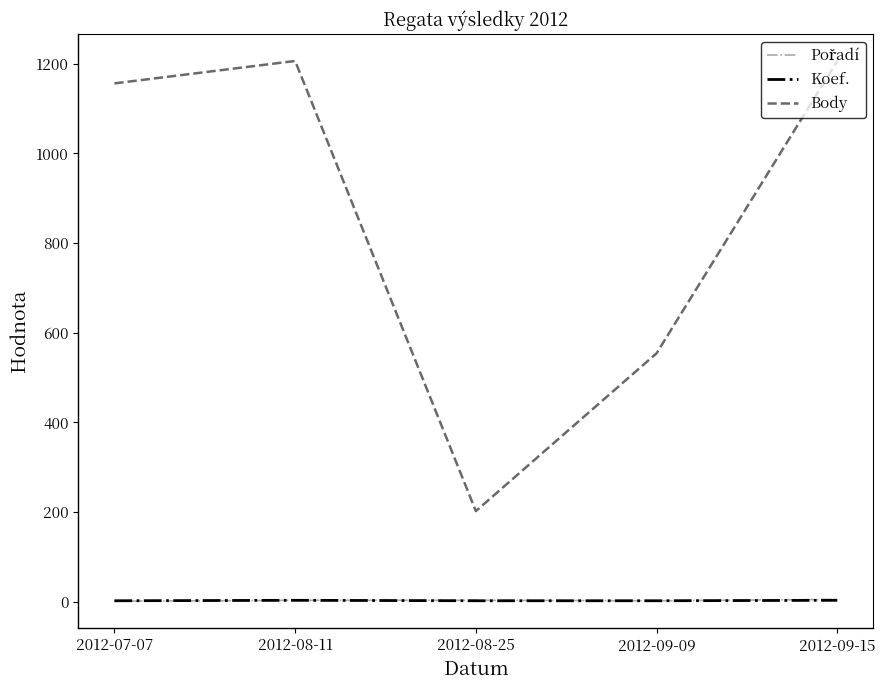

What is the maximum value shown in the chart?

1206